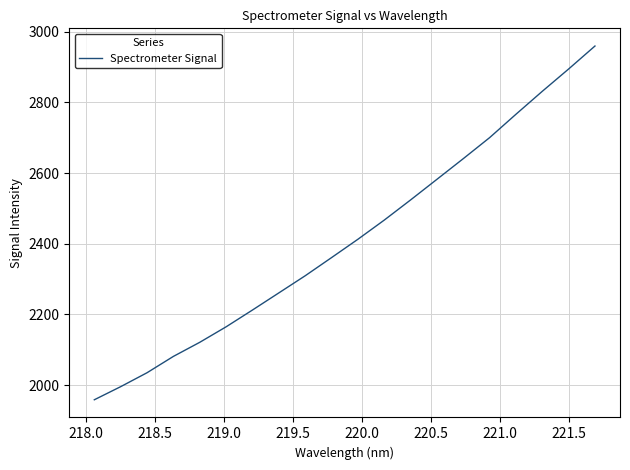

How many lines are shown in the chart?

1